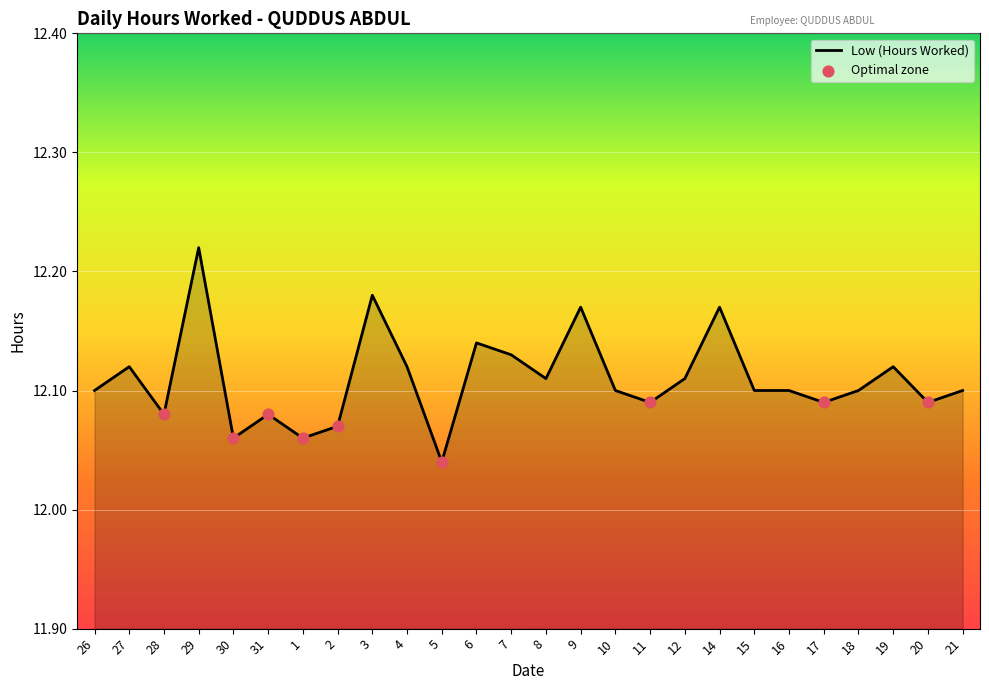

What is the ratio of the value at 11 to the value at 7?

1.0